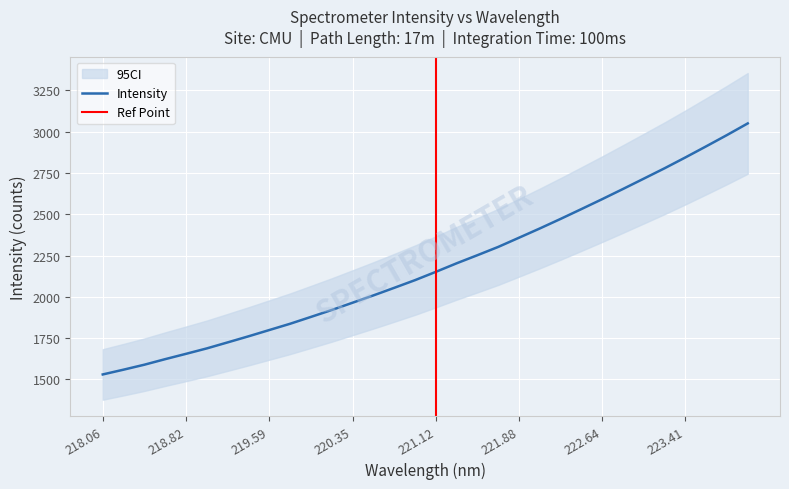

What position from the left is 220.1623?

12